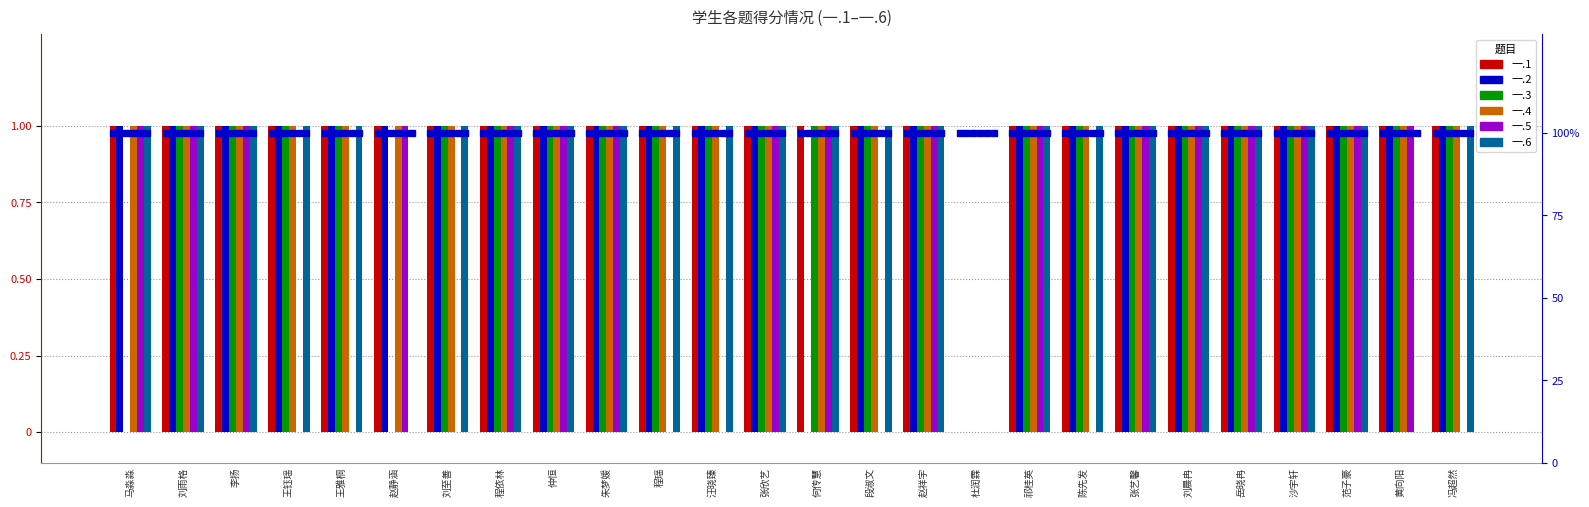

Reading right to left, what are all the values shown in this chart?

一.1: 冯超然=1	黄向阳=1	范子豪=1	沙宇轩=1	岳晓冉=1	刘晨冉=1	张艺馨=1	陈先发=1	祁桂英=1	杜润霖=0	赵祥宇=1	段淑文=1	何传慧=1	张欣艺=1	汪晓臻=1	程瑶=1	朱梦媛=1	仲恒=1	程依林=1	刘至善=1	赵静涵=1	王雅桐=1	王钰瑶=1	李扬=1	刘雨格=1	马淼淼=1
一.2: 冯超然=1	黄向阳=1	范子豪=1	沙宇轩=1	岳晓冉=1	刘晨冉=1	张艺馨=1	陈先发=1	祁桂英=1	杜润霖=0	赵祥宇=1	段淑文=1	何传慧=0	张欣艺=1	汪晓臻=1	程瑶=1	朱梦媛=1	仲恒=1	程依林=1	刘至善=1	赵静涵=1	王雅桐=1	王钰瑶=1	李扬=1	刘雨格=1	马淼淼=1
一.3: 冯超然=1	黄向阳=1	范子豪=1	沙宇轩=1	岳晓冉=1	刘晨冉=1	张艺馨=1	陈先发=1	祁桂英=1	杜润霖=0	赵祥宇=1	段淑文=1	何传慧=1	张欣艺=1	汪晓臻=1	程瑶=1	朱梦媛=1	仲恒=1	程依林=1	刘至善=1	赵静涵=0	王雅桐=1	王钰瑶=1	李扬=1	刘雨格=1	马淼淼=0
一.4: 冯超然=1	黄向阳=1	范子豪=1	沙宇轩=1	岳晓冉=1	刘晨冉=1	张艺馨=1	陈先发=1	祁桂英=1	杜润霖=0	赵祥宇=1	段淑文=1	何传慧=1	张欣艺=1	汪晓臻=1	程瑶=1	朱梦媛=1	仲恒=1	程依林=1	刘至善=1	赵静涵=1	王雅桐=1	王钰瑶=1	李扬=1	刘雨格=1	马淼淼=1
一.5: 冯超然=0	黄向阳=1	范子豪=1	沙宇轩=1	岳晓冉=1	刘晨冉=1	张艺馨=1	陈先发=0	祁桂英=1	杜润霖=0	赵祥宇=1	段淑文=0	何传慧=1	张欣艺=1	汪晓臻=0	程瑶=0	朱梦媛=1	仲恒=1	程依林=1	刘至善=0	赵静涵=1	王雅桐=0	王钰瑶=0	李扬=1	刘雨格=1	马淼淼=1
一.6: 冯超然=1	黄向阳=0	范子豪=1	沙宇轩=1	岳晓冉=1	刘晨冉=1	张艺馨=1	陈先发=1	祁桂英=1	杜润霖=0	赵祥宇=1	段淑文=1	何传慧=1	张欣艺=1	汪晓臻=1	程瑶=1	朱梦媛=1	仲恒=1	程依林=1	刘至善=1	赵静涵=0	王雅桐=1	王钰瑶=1	李扬=1	刘雨格=1	马淼淼=1